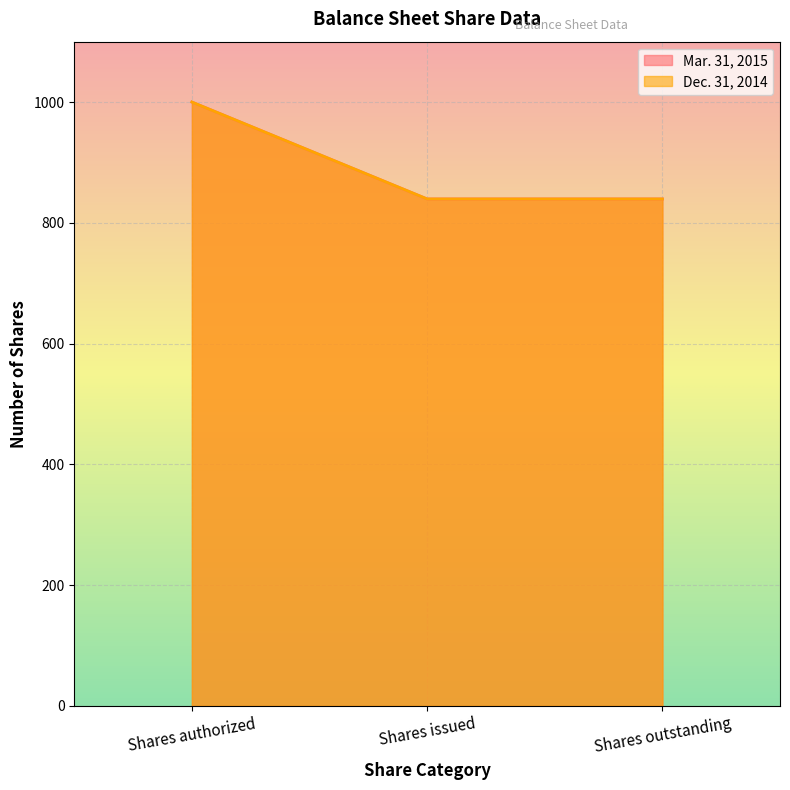

Does the chart display data point markers on the line(s)?

No